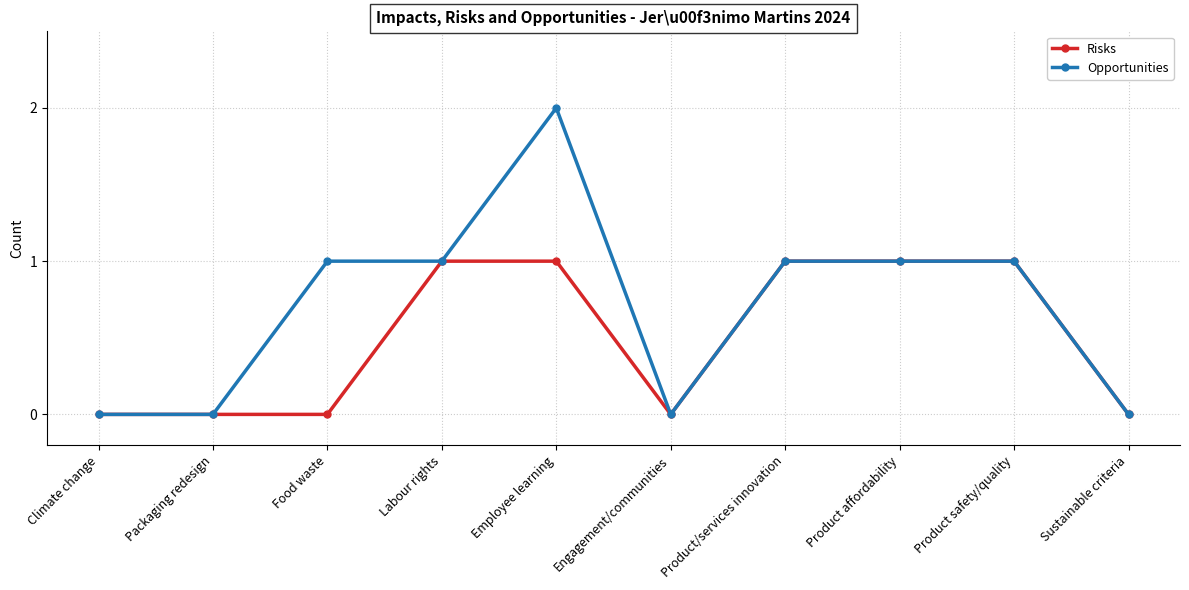

Is this an area chart (filled region under the line)?

No